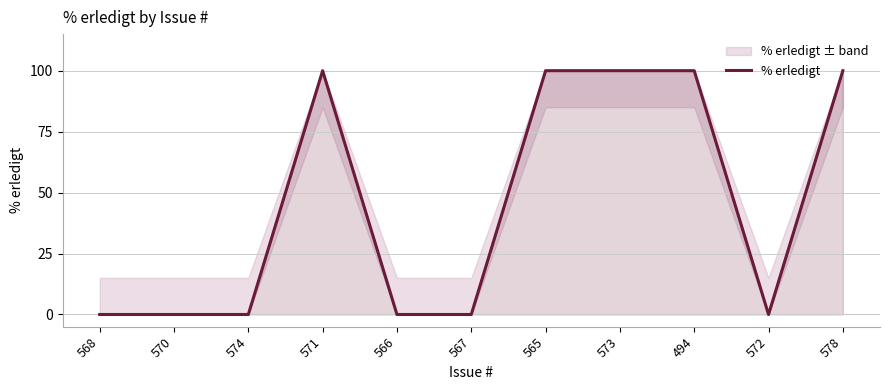

Does the chart display data point markers on the line(s)?

No